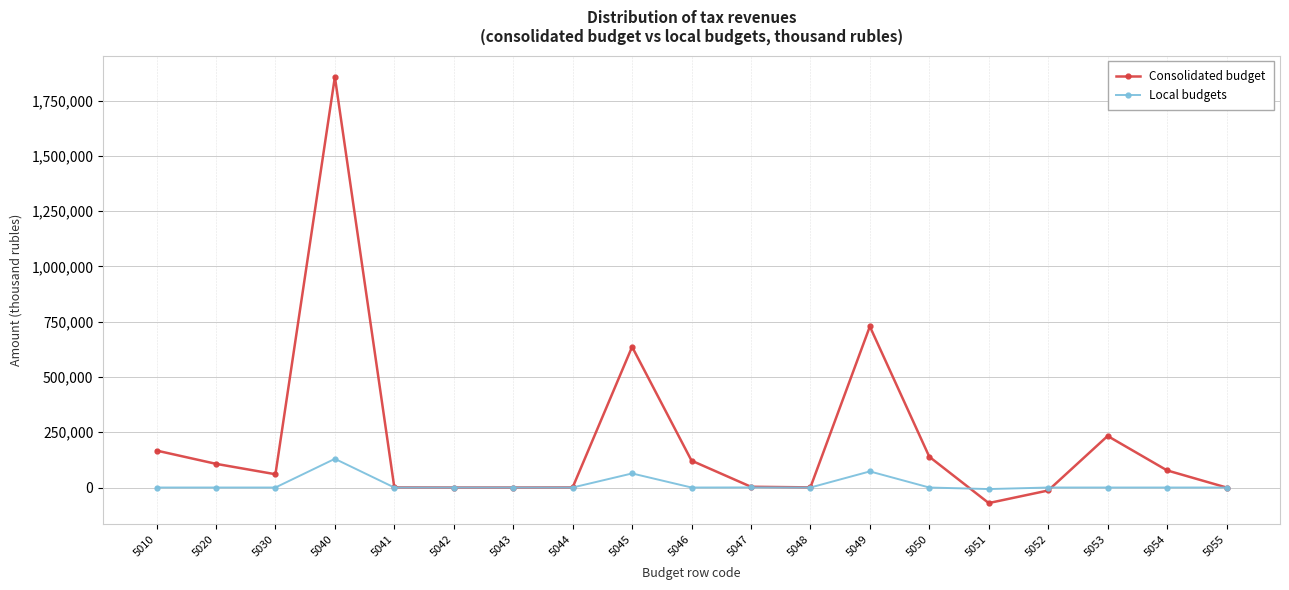

List the series in order of their peak value, lowest first.

Local budgets, Consolidated budget